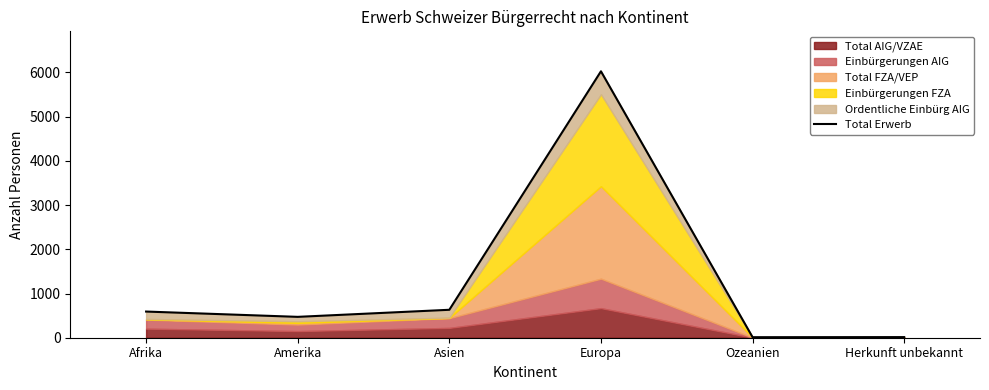

How many lines are shown in the chart?

1